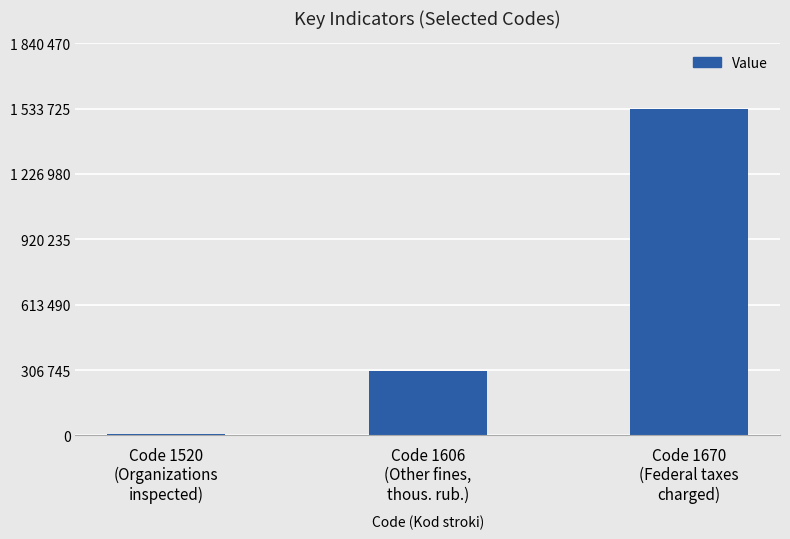

At which category does the chart reach its peak across all series?

Code 1670
(Federal taxes
charged)